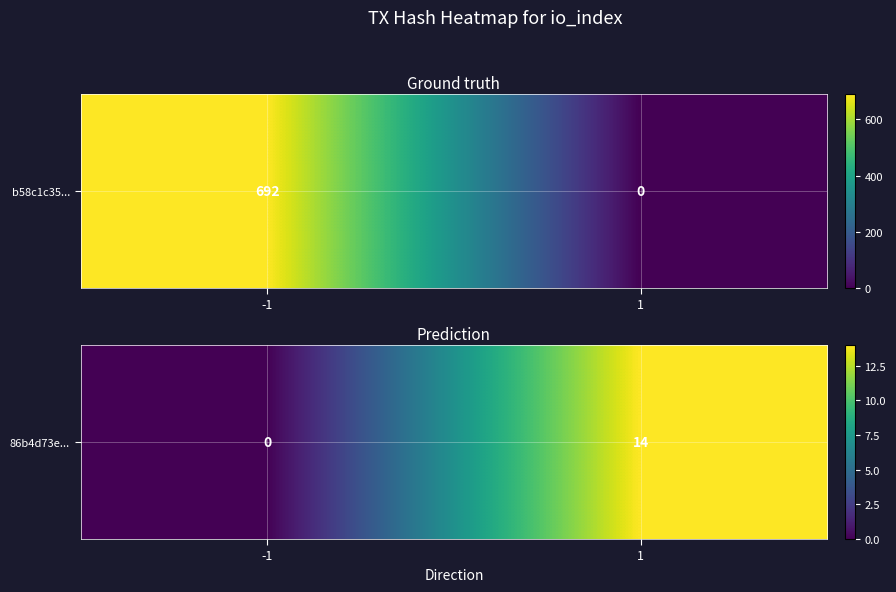

What is the approximate value at 1?

14